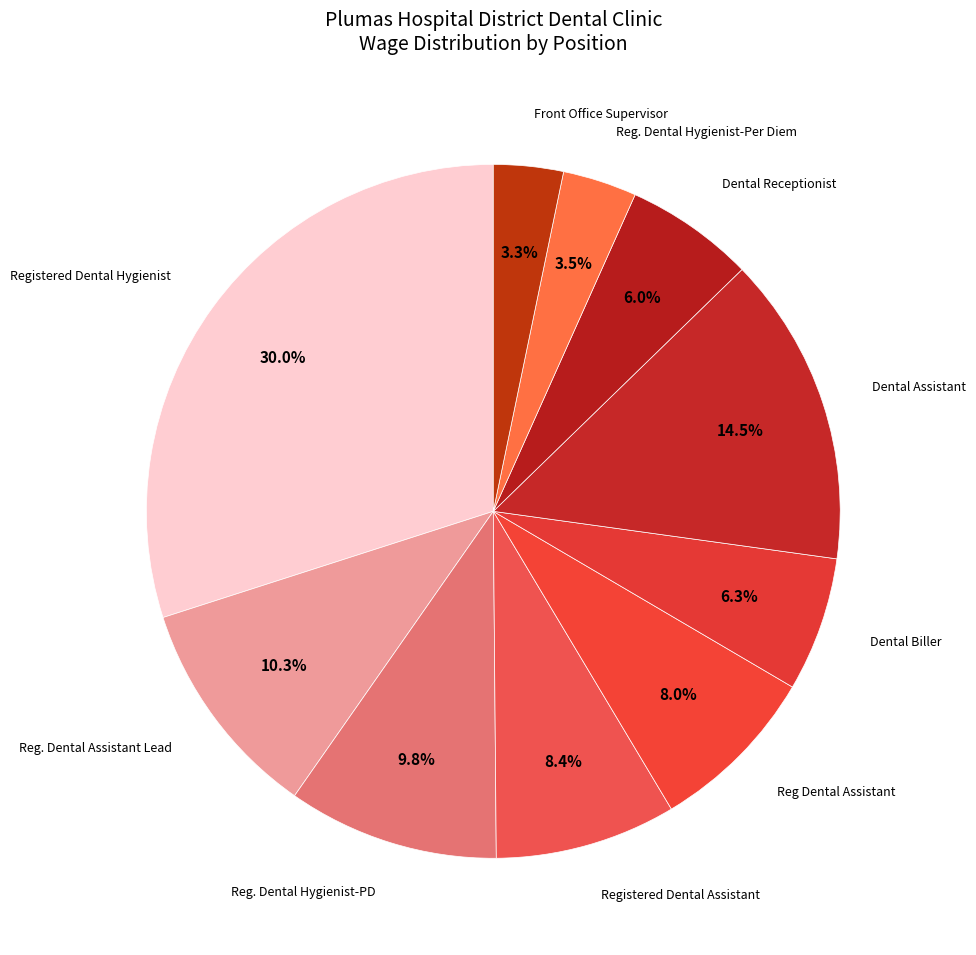

What percentage is the Dental Biller slice, to the nearest percent?

6%